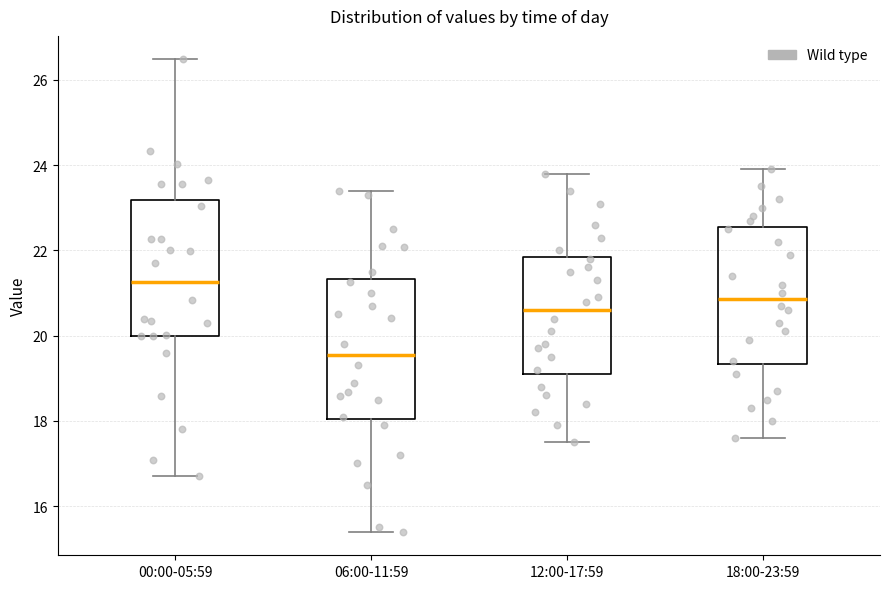

Reading left to right, read every box against the y-axis: the position of its median line, the range the box covers, and the ends of its whiskers. The values are not printed on the chart, so give them approximately, as read against the axis.

00:00-05:59: median 21.2, box 20.0 to 23.2, whiskers 16.8 to 26.4
06:00-11:59: median 19.6, box 18.0 to 21.4, whiskers 15.4 to 23.4
12:00-17:59: median 20.6, box 19.2 to 21.8, whiskers 17.6 to 23.8
18:00-23:59: median 20.8, box 19.4 to 22.6, whiskers 17.6 to 24.0